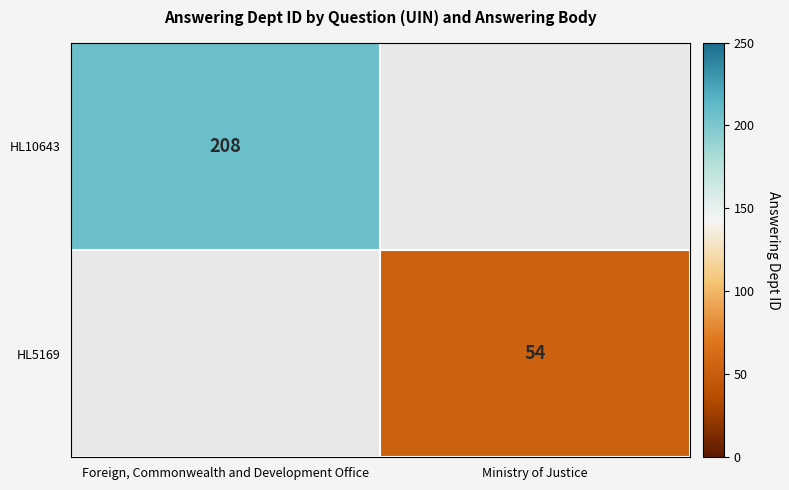

The HL5169 series shows 90 at Ministry of Justice. True or false?

False